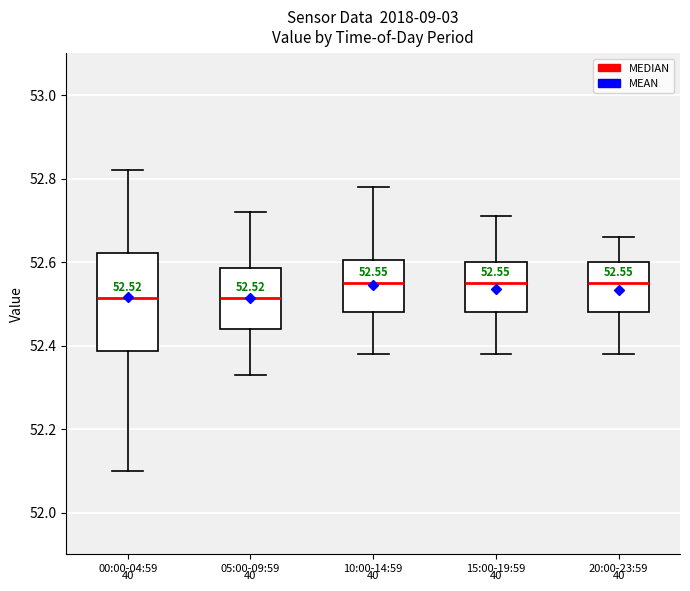

Which box is the tallest, from its lower edge to its upper edge?

00:00-04:59